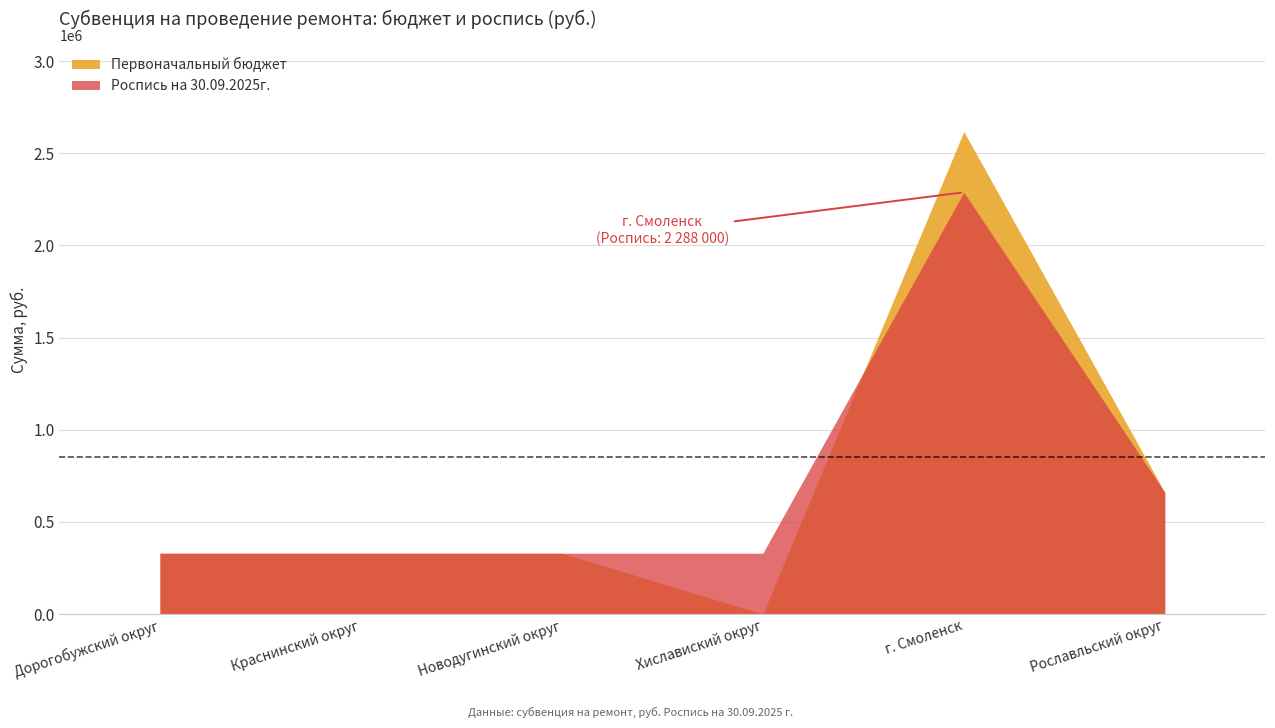

Where is the first local maximum for Первоначальный бюджет?

г. Смоленск